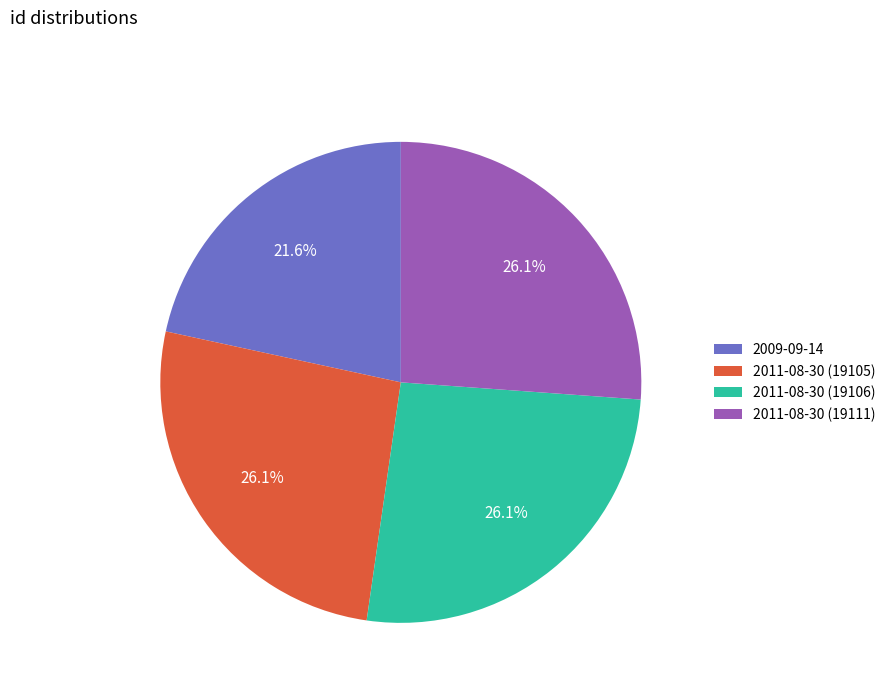

How many segments does this pie chart have?

4